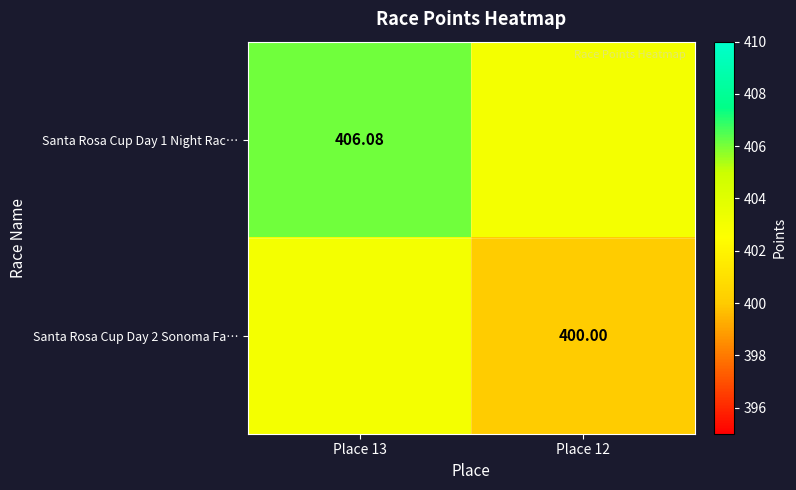

Is the value of Santa Rosa Cup Day 2 Sonoma Fa… at Place 12 greater than the value of Santa Rosa Cup Day 1 Night Rac… at Place 13?

No